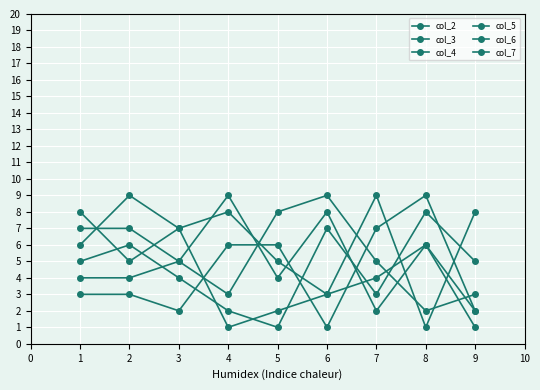

How many series are shown in this chart?

6